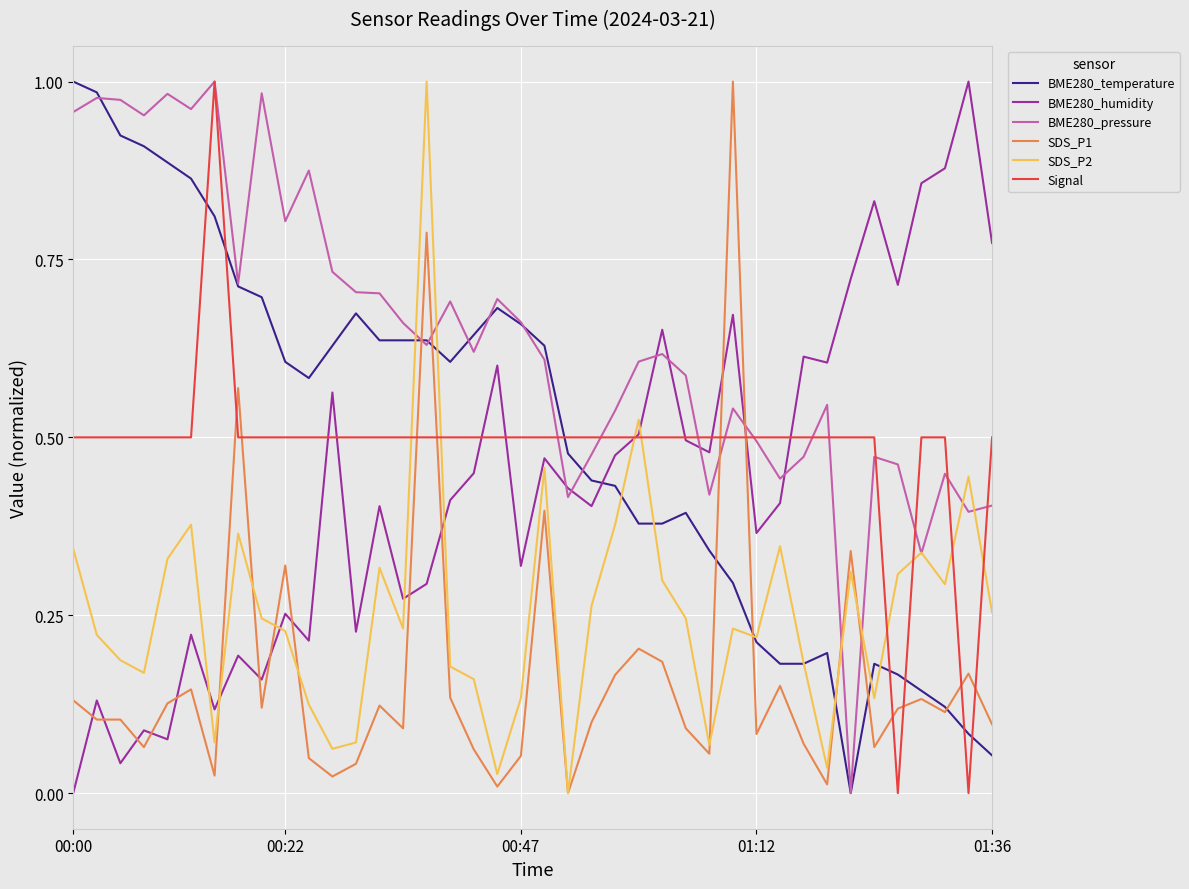

Which series has the largest total across all categories?

BME280_pressure